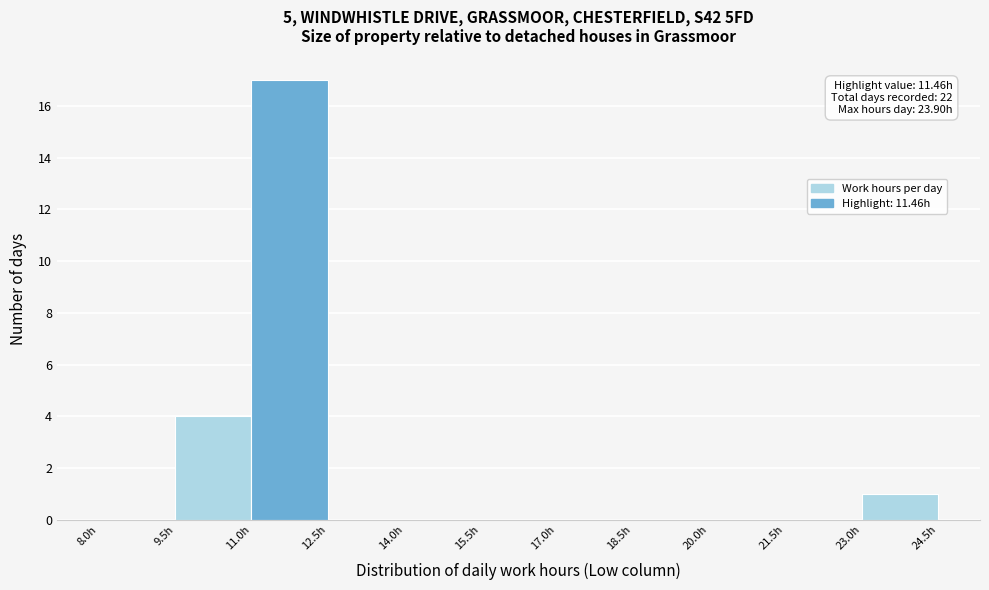

Over which range of the x-axis is the bar tallest?

11.0 to 12.5